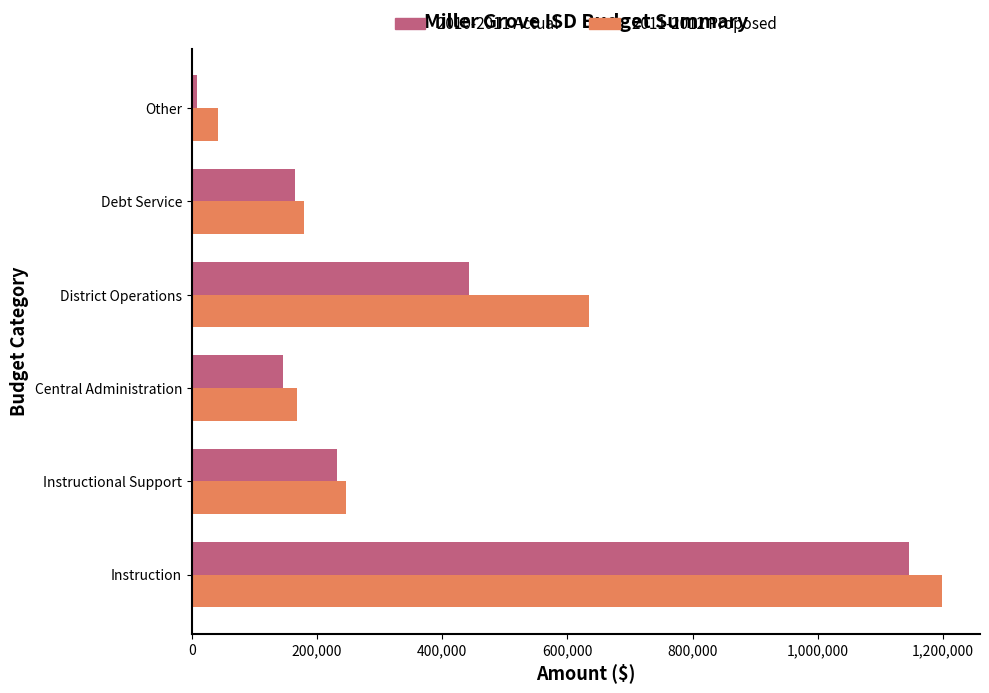

The value of 2010-2011 Actual at District Operations is 694122. True or false?

False